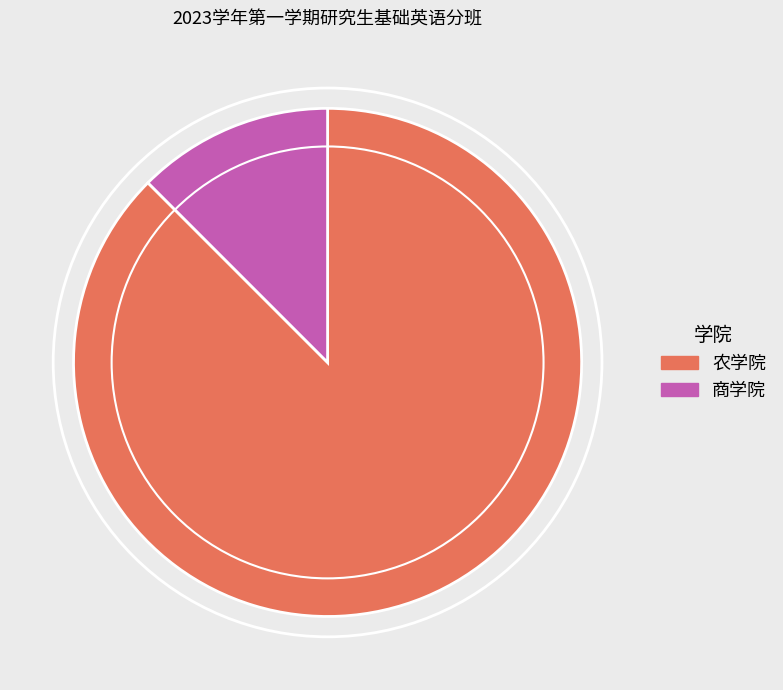

Is there any slice that represents more than half of the pie?

Yes